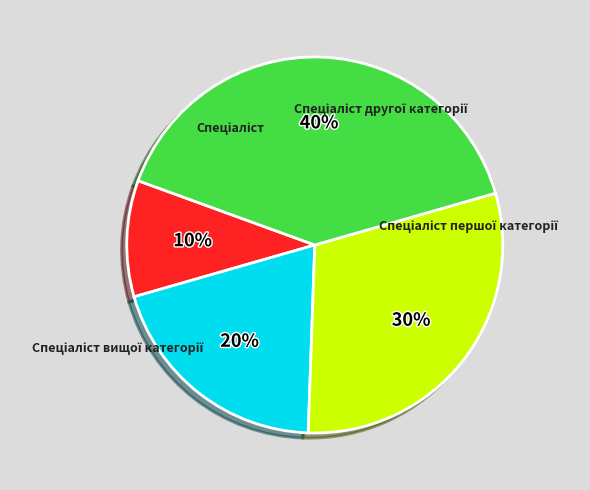

Combined, do Спеціаліст другої категорії and Спеціаліст першої категорії account for over 50%?

No